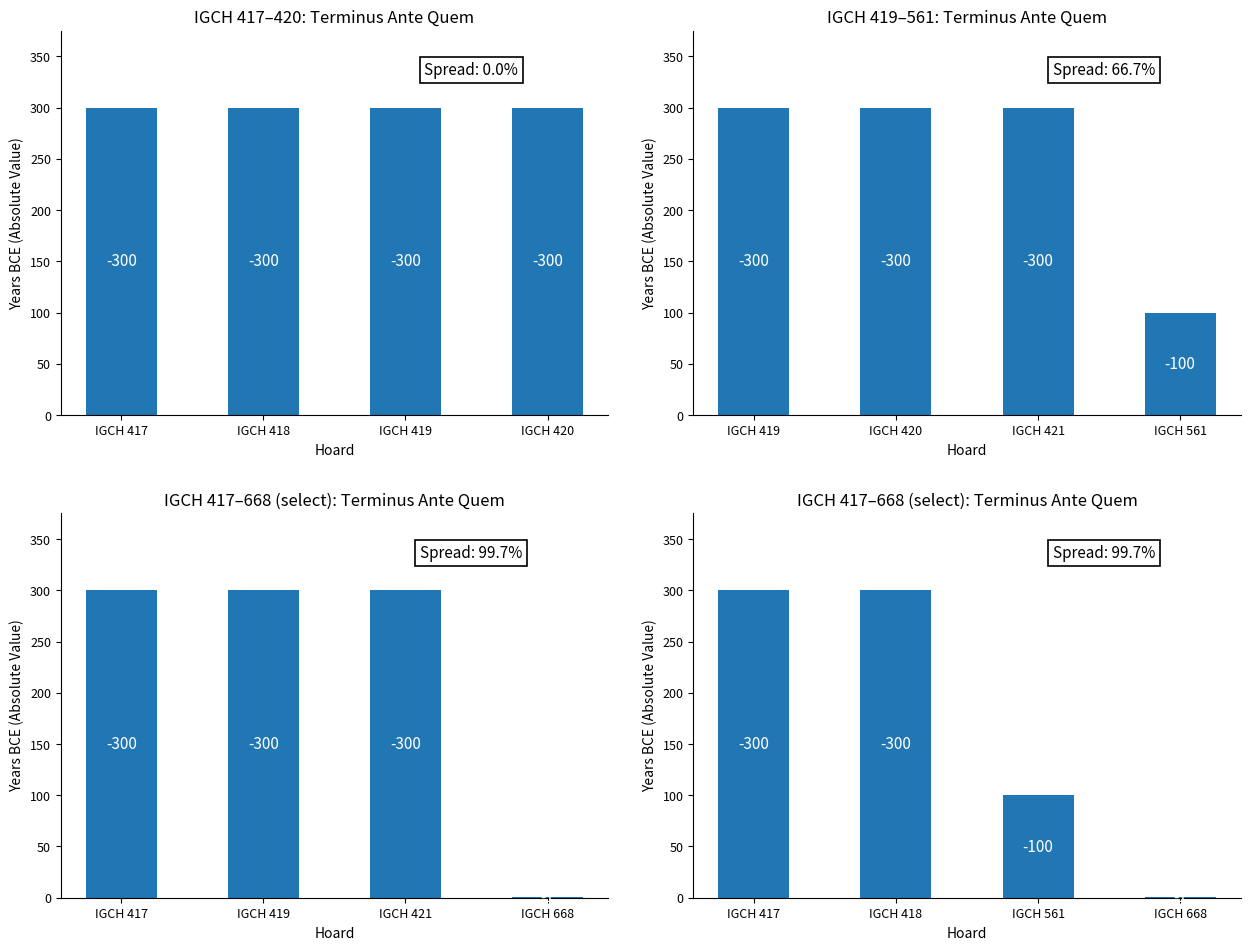

Count the values in the range 100 to 300.

3